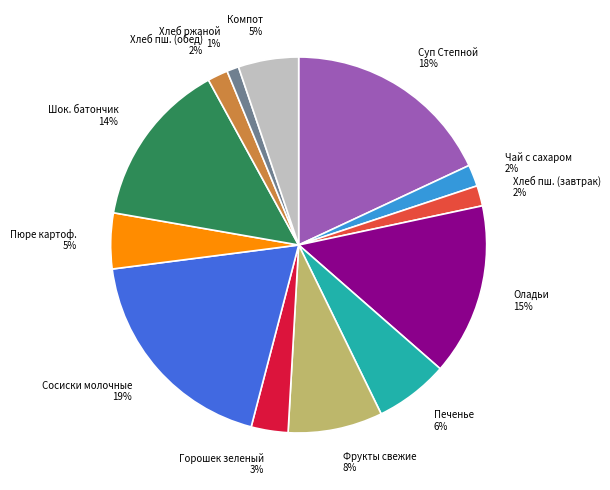

Which slice is the largest?

Сосиски молочные